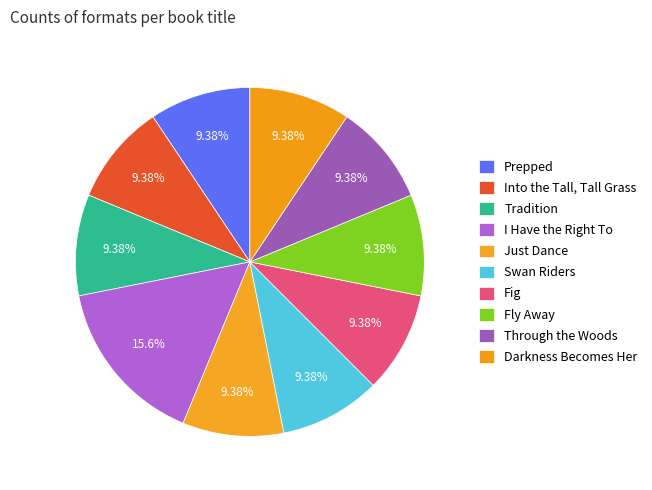

How many slices are in this pie chart?

10